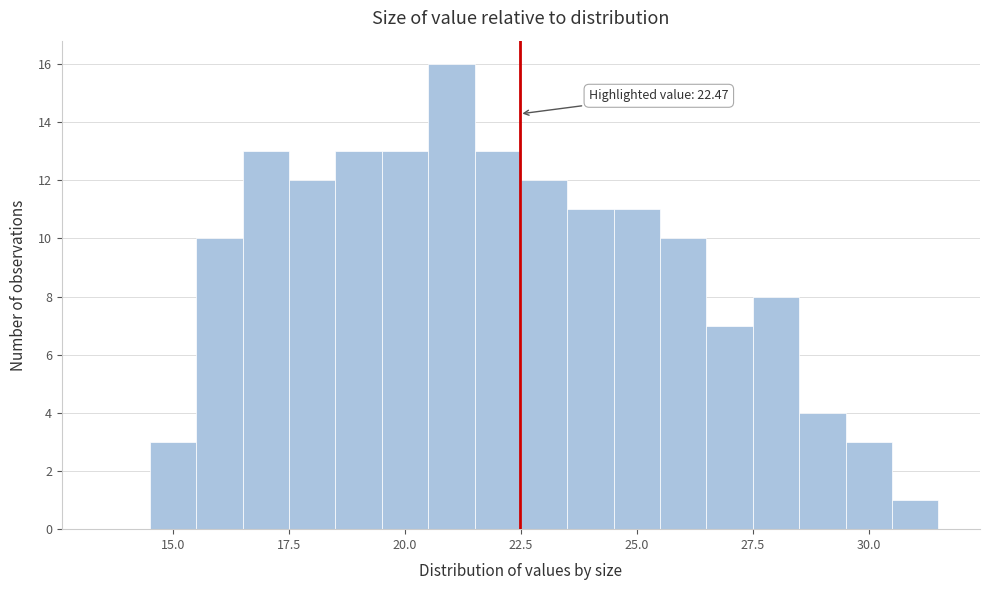

Around what value on the x-axis is the tallest bar? Give the approximate position of its centre, as read against the axis.

21.0